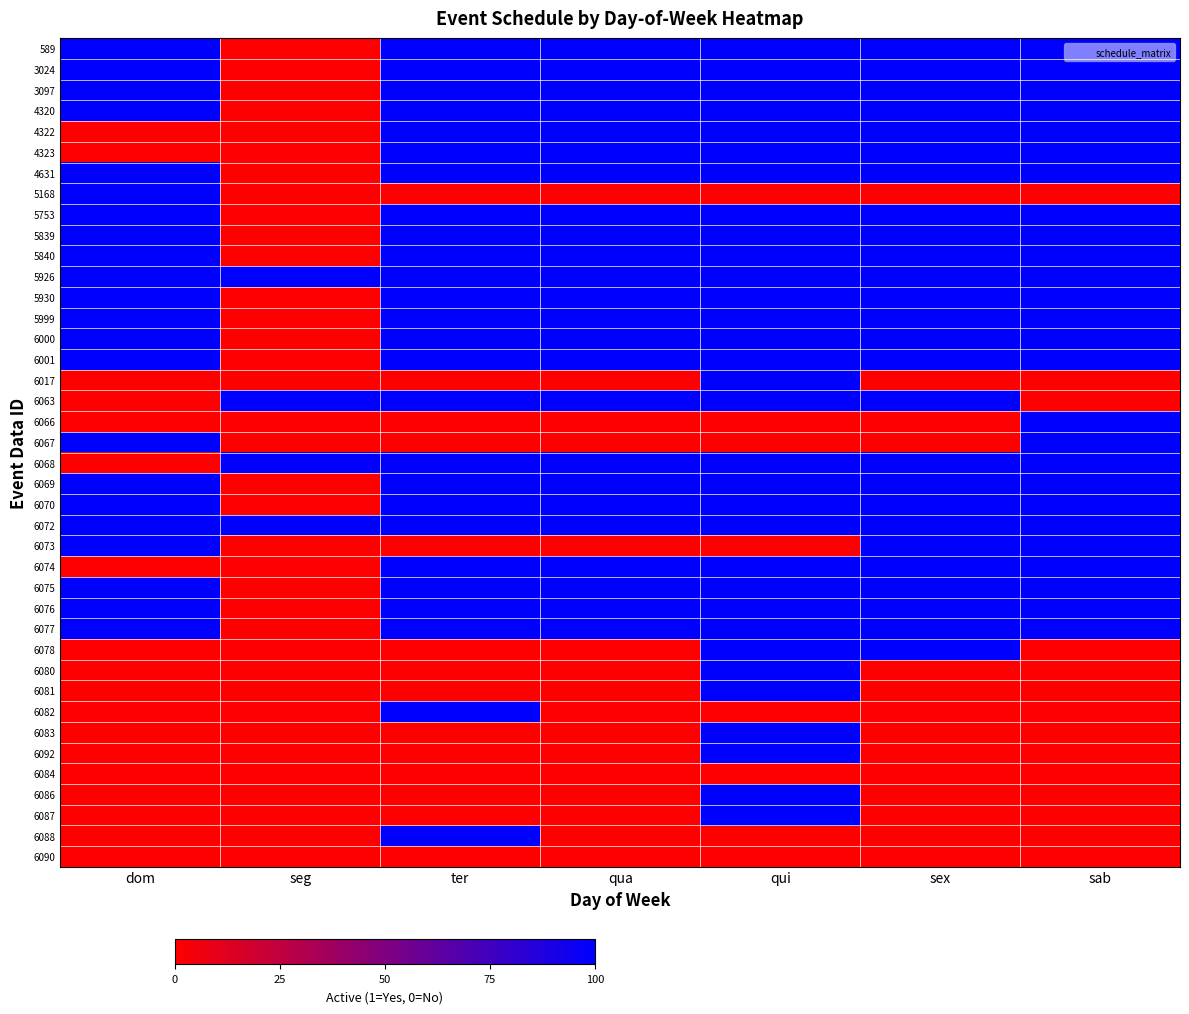

Reading left to right, what are all the values shown in this chart?

589: dom=1	seg=0	ter=1	qua=1	qui=1	sex=1	sab=1
3024: dom=1	seg=0	ter=1	qua=1	qui=1	sex=1	sab=1
3097: dom=1	seg=0	ter=1	qua=1	qui=1	sex=1	sab=1
4320: dom=1	seg=0	ter=1	qua=1	qui=1	sex=1	sab=1
4322: dom=0	seg=0	ter=1	qua=1	qui=1	sex=1	sab=1
4323: dom=0	seg=0	ter=1	qua=1	qui=1	sex=1	sab=1
4631: dom=1	seg=0	ter=1	qua=1	qui=1	sex=1	sab=1
5168: dom=1	seg=0	ter=0	qua=0	qui=0	sex=0	sab=0
5753: dom=1	seg=0	ter=1	qua=1	qui=1	sex=1	sab=1
5839: dom=1	seg=0	ter=1	qua=1	qui=1	sex=1	sab=1
5840: dom=1	seg=0	ter=1	qua=1	qui=1	sex=1	sab=1
5926: dom=1	seg=1	ter=1	qua=1	qui=1	sex=1	sab=1
5930: dom=1	seg=0	ter=1	qua=1	qui=1	sex=1	sab=1
5999: dom=1	seg=0	ter=1	qua=1	qui=1	sex=1	sab=1
6000: dom=1	seg=0	ter=1	qua=1	qui=1	sex=1	sab=1
6001: dom=1	seg=0	ter=1	qua=1	qui=1	sex=1	sab=1
6017: dom=0	seg=0	ter=0	qua=0	qui=1	sex=0	sab=0
6063: dom=0	seg=1	ter=1	qua=1	qui=1	sex=1	sab=0
6066: dom=0	seg=0	ter=0	qua=0	qui=0	sex=0	sab=1
6067: dom=1	seg=0	ter=0	qua=0	qui=0	sex=0	sab=1
6068: dom=0	seg=1	ter=1	qua=1	qui=1	sex=1	sab=1
6069: dom=1	seg=0	ter=1	qua=1	qui=1	sex=1	sab=1
6070: dom=1	seg=0	ter=1	qua=1	qui=1	sex=1	sab=1
6072: dom=1	seg=1	ter=1	qua=1	qui=1	sex=1	sab=1
6073: dom=1	seg=0	ter=0	qua=0	qui=0	sex=1	sab=1
6074: dom=0	seg=0	ter=1	qua=1	qui=1	sex=1	sab=1
6075: dom=1	seg=0	ter=1	qua=1	qui=1	sex=1	sab=1
6076: dom=1	seg=0	ter=1	qua=1	qui=1	sex=1	sab=1
6077: dom=1	seg=0	ter=1	qua=1	qui=1	sex=1	sab=1
6078: dom=0	seg=0	ter=0	qua=0	qui=1	sex=1	sab=0
6080: dom=0	seg=0	ter=0	qua=0	qui=1	sex=0	sab=0
6081: dom=0	seg=0	ter=0	qua=0	qui=1	sex=0	sab=0
6082: dom=0	seg=0	ter=1	qua=0	qui=0	sex=0	sab=0
6083: dom=0	seg=0	ter=0	qua=0	qui=1	sex=0	sab=0
6092: dom=0	seg=0	ter=0	qua=0	qui=1	sex=0	sab=0
6084: dom=0	seg=0	ter=0	qua=0	qui=0	sex=0	sab=0
6086: dom=0	seg=0	ter=0	qua=0	qui=1	sex=0	sab=0
6087: dom=0	seg=0	ter=0	qua=0	qui=1	sex=0	sab=0
6088: dom=0	seg=0	ter=1	qua=0	qui=0	sex=0	sab=0
6090: dom=0	seg=0	ter=0	qua=0	qui=0	sex=0	sab=0